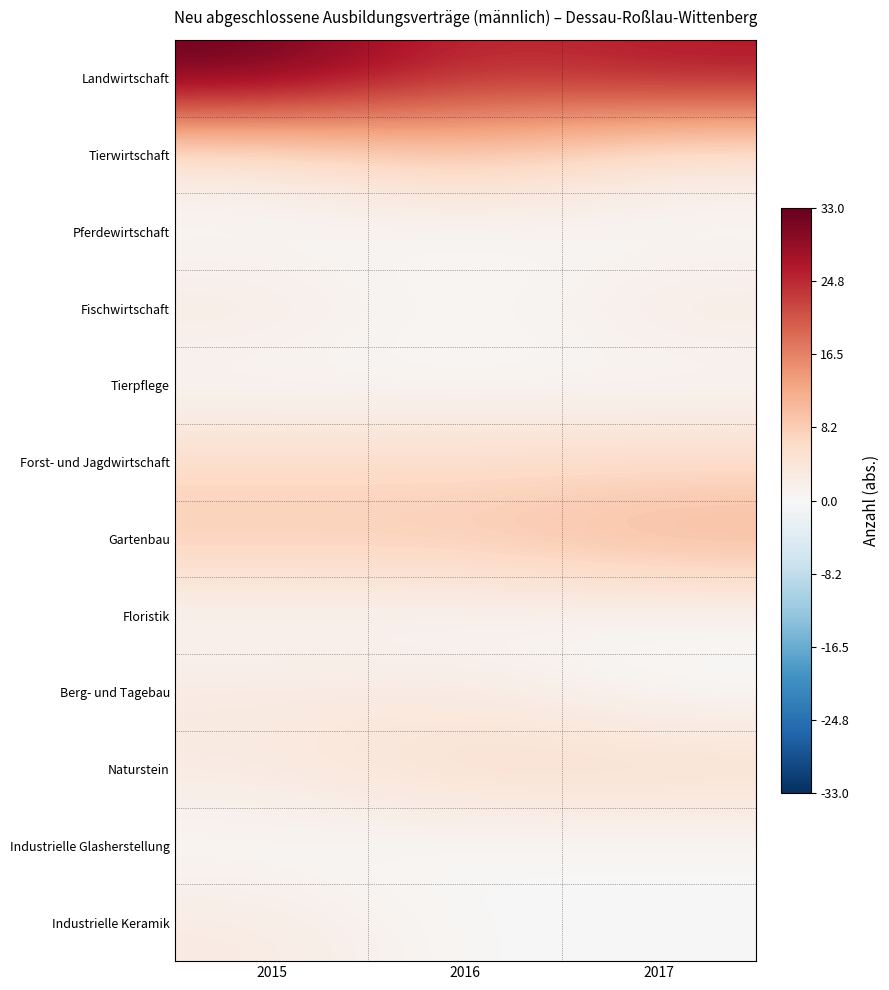

Rank the series at 2017 from lowest to highest value.

Pferdewirtschaft, Tierpflege, Floristik, Berg- und Tagebau, Industrielle Glasherstellung, Industrielle Keramik, Tierwirtschaft, Fischwirtschaft, Forst- und Jagdwirtschaft, Naturstein, Gartenbau, Landwirtschaft